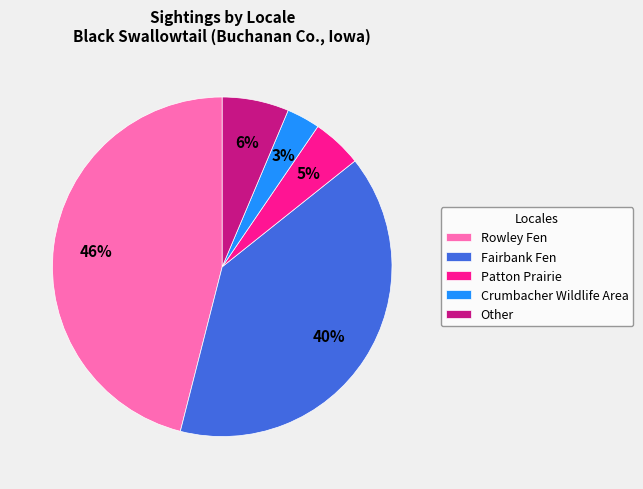

Which category has the biggest portion of the pie?

Rowley Fen